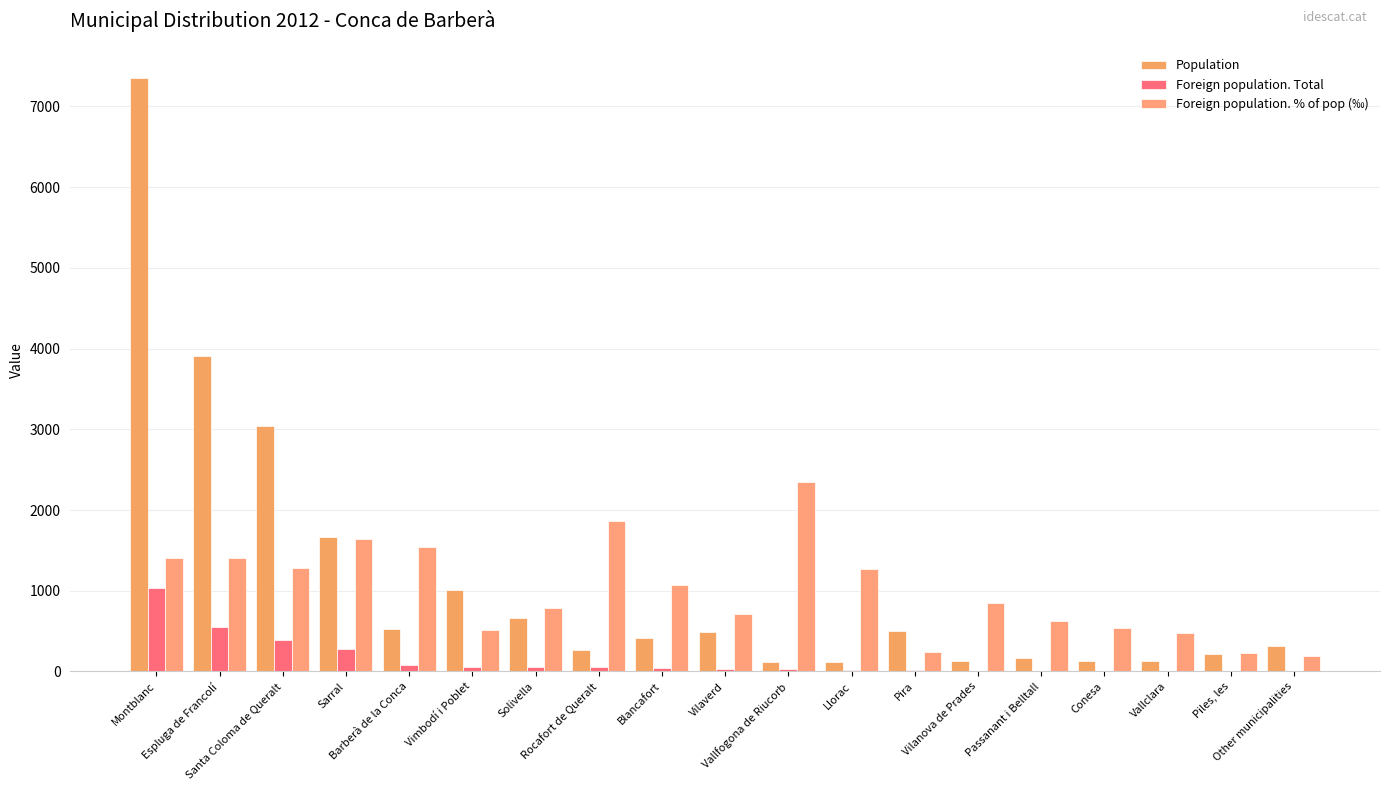

What position from the right is Pira?

7